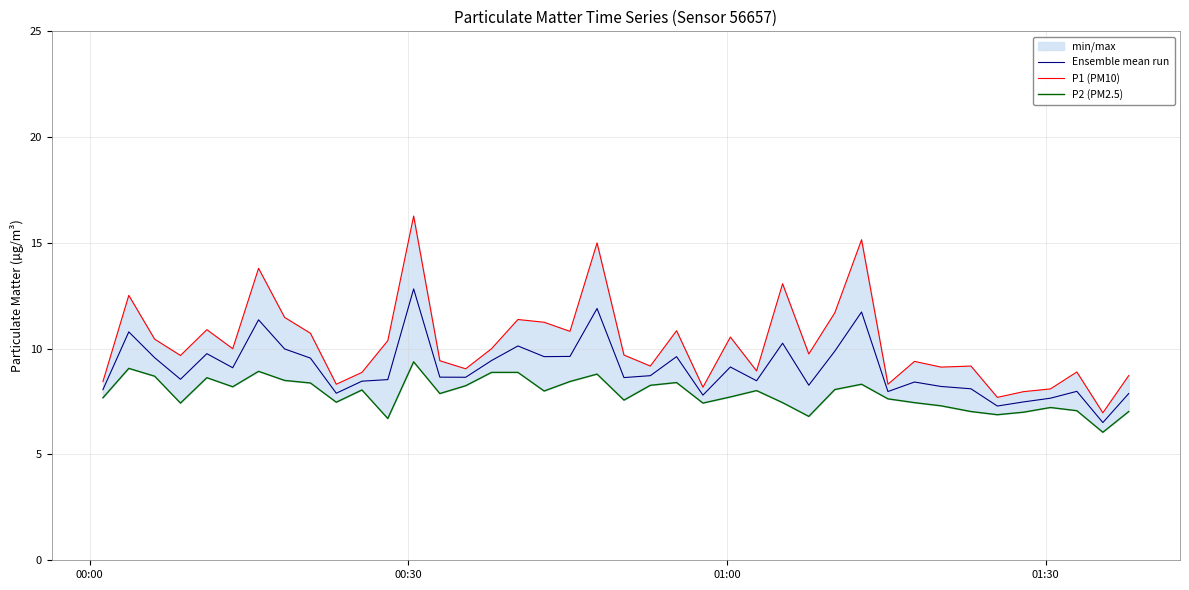

Which series has the widest spread of values?

P1 (PM10)